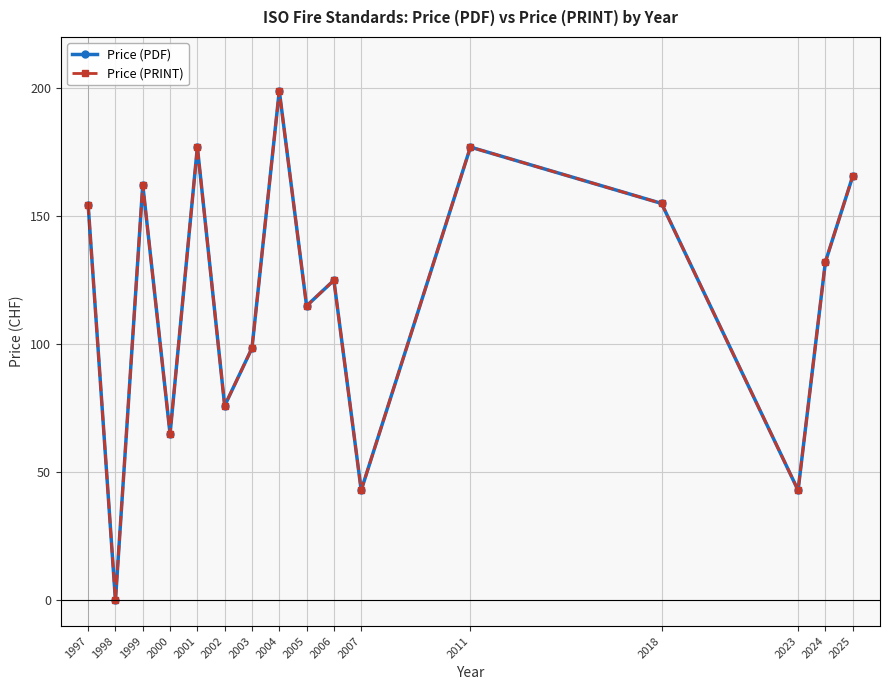

Where is the first local minimum for Price (PDF)?

1998